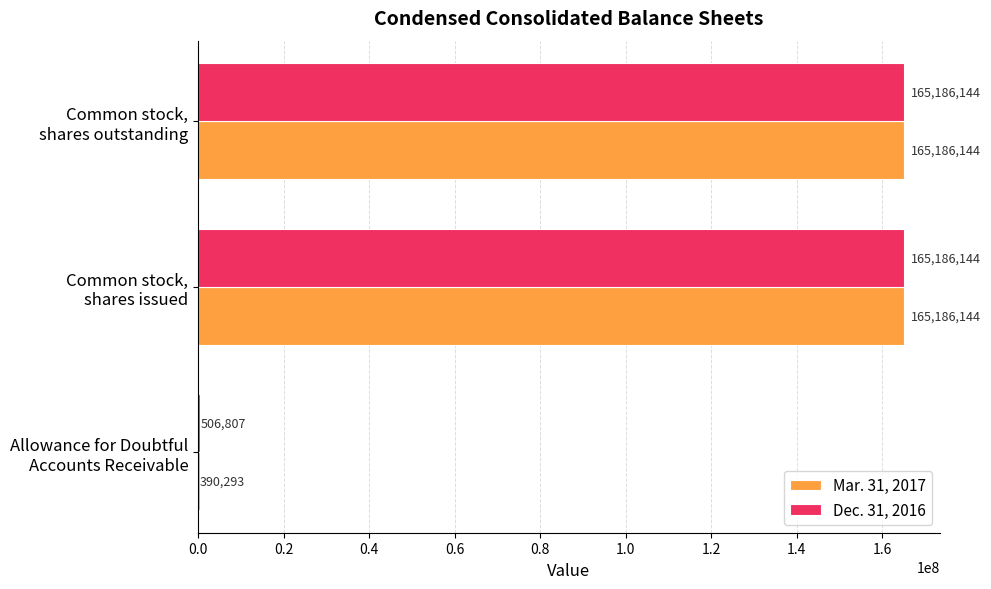

What is the sum of all Mar. 31, 2017 values?

330762581